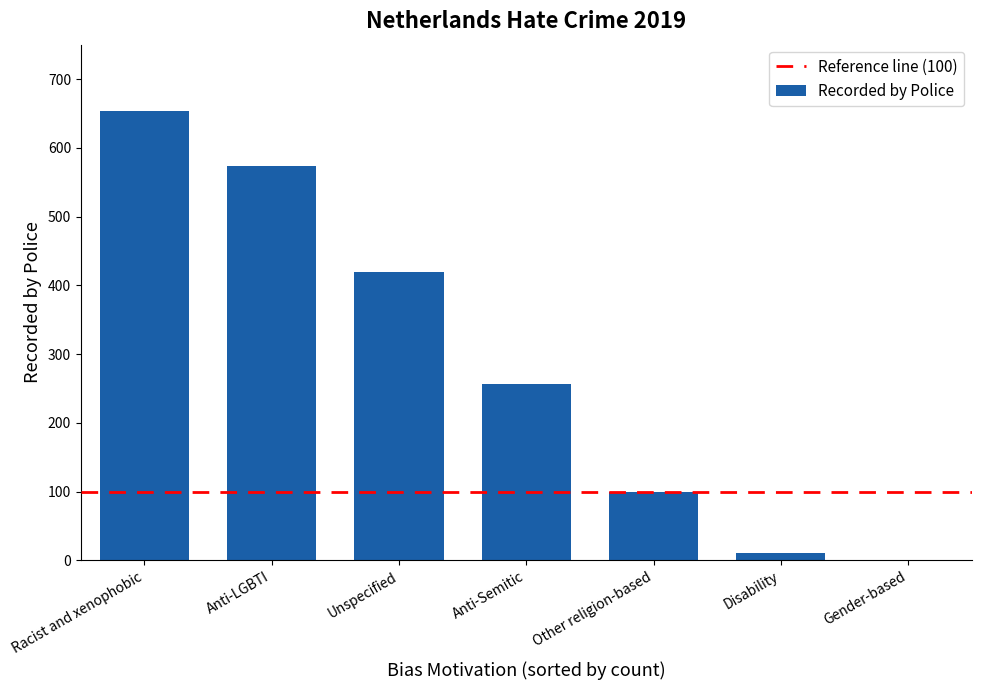

What is the difference between the values at Disability and Gender-based?

10